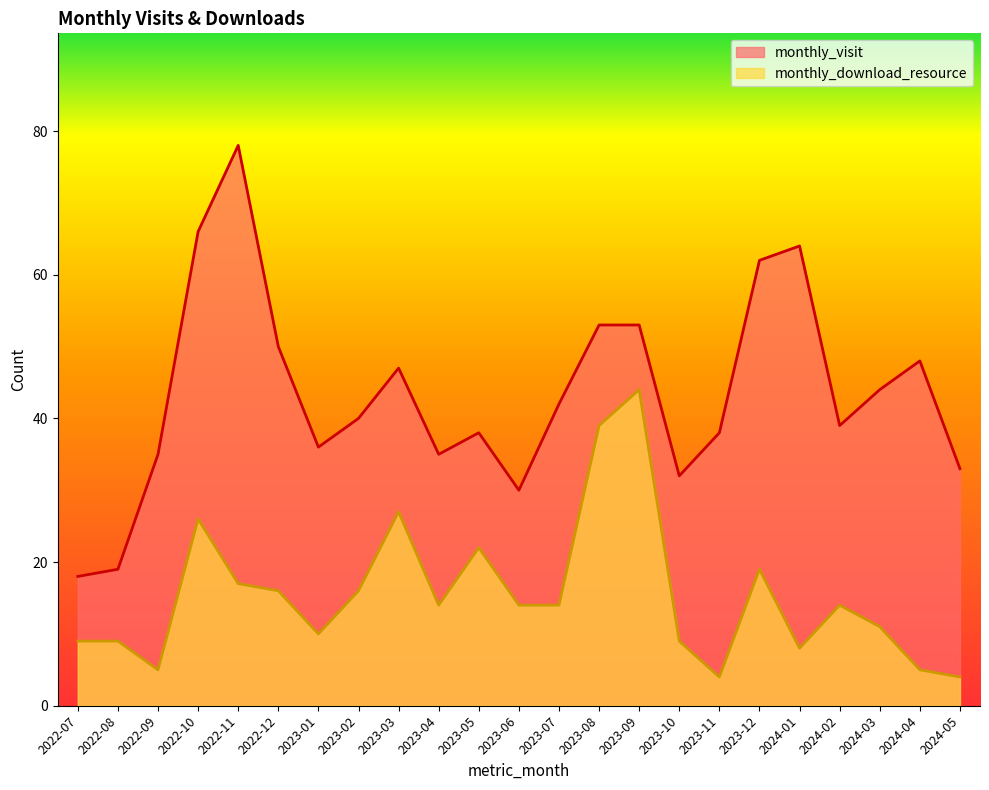

Rank the series by their average value, from lowest to highest.

monthly_download_resource, monthly_visit